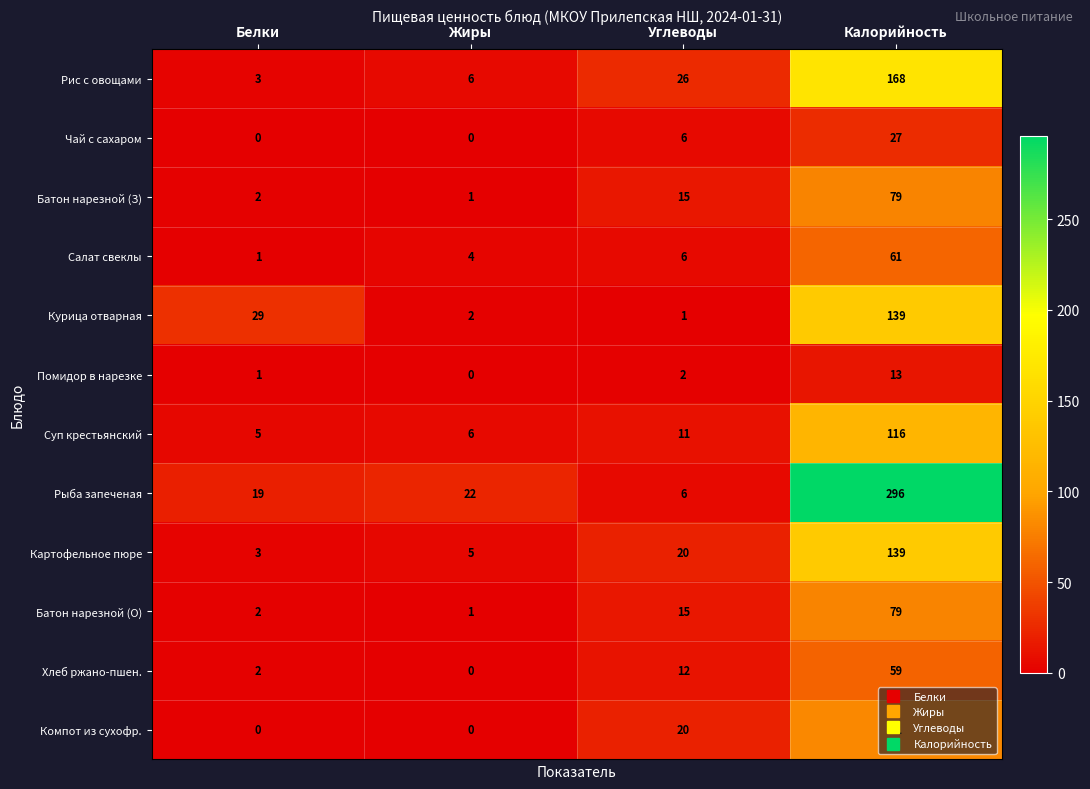

Where is Суп крестьянский nearest to the value 60?

Углеводы